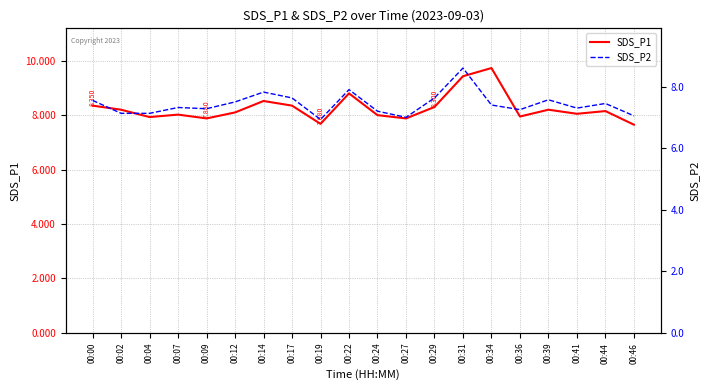

Reading left to right, extract all data points from this chart.

SDS_P1: 00:00=8.3	00:02=8.2	00:04=7.9	00:07=8.0	00:09=7.9	00:12=8.1	00:14=8.5	00:17=8.3	00:19=7.7	00:22=8.8	00:24=8.0	00:27=7.9	00:29=8.3	00:31=9.4	00:34=9.7	00:36=8.0	00:39=8.2	00:41=8.1	00:44=8.2	00:46=7.7
SDS_P2: 00:00=7.5	00:02=7.1	00:04=7.1	00:07=7.3	00:09=7.3	00:12=7.5	00:14=7.8	00:17=7.6	00:19=6.9	00:22=7.9	00:24=7.2	00:27=7.0	00:29=7.6	00:31=8.6	00:34=7.4	00:36=7.2	00:39=7.6	00:41=7.3	00:44=7.5	00:46=7.0